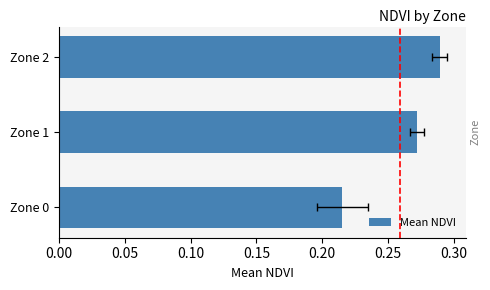

The value at 0.05 is 0.3. True or false?

True